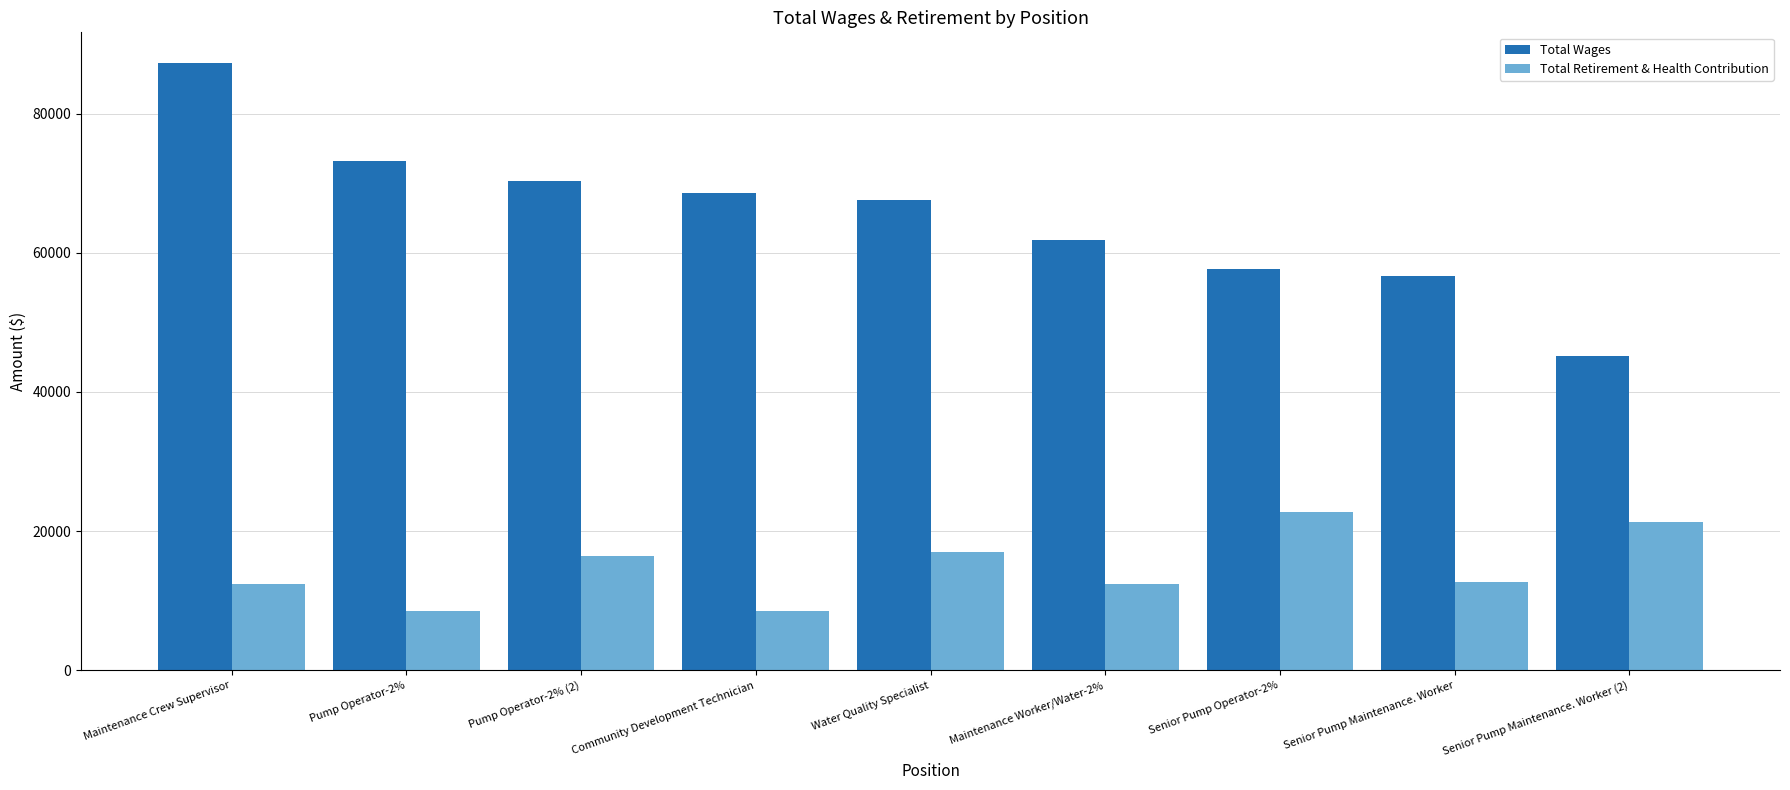

What is the minimum value shown in the chart?

8528